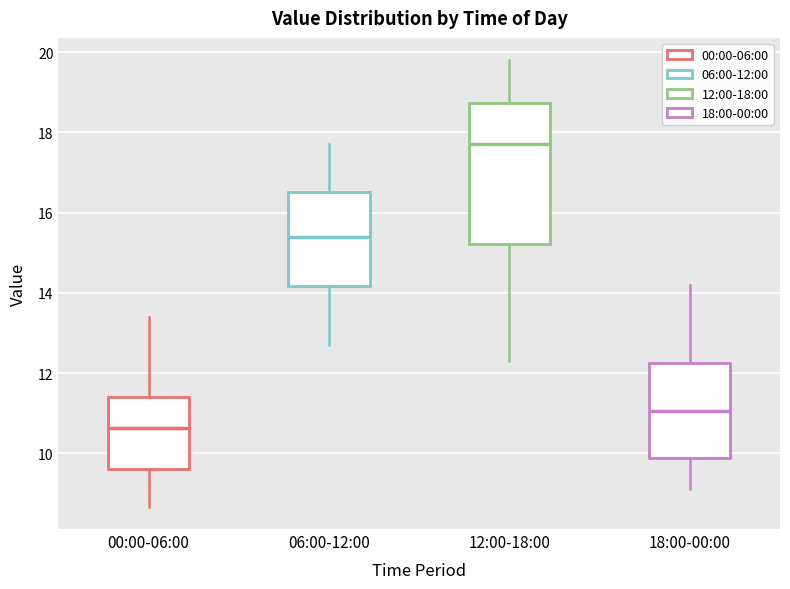

Reading left to right, read every box against the y-axis: the position of its median line, the range the box covers, and the ends of its whiskers. The values are not printed on the chart, so give them approximately, as read against the axis.

00:00-06:00: median 10.6, box 9.6 to 11.4, whiskers 8.6 to 13.4
06:00-12:00: median 15.4, box 14.2 to 16.6, whiskers 12.8 to 17.8
12:00-18:00: median 17.8, box 15.2 to 18.8, whiskers 12.4 to 19.8
18:00-00:00: median 11.0, box 9.8 to 12.2, whiskers 9.2 to 14.2